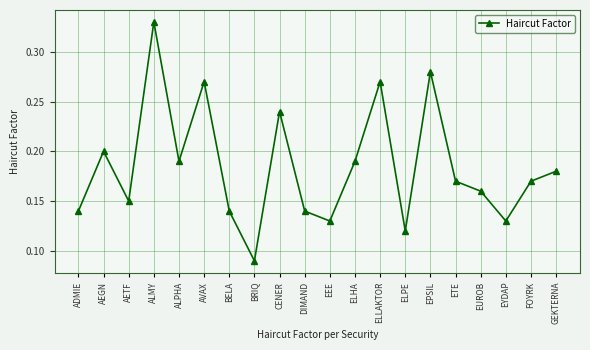

At which category does the data reach its first local valley?

AETF